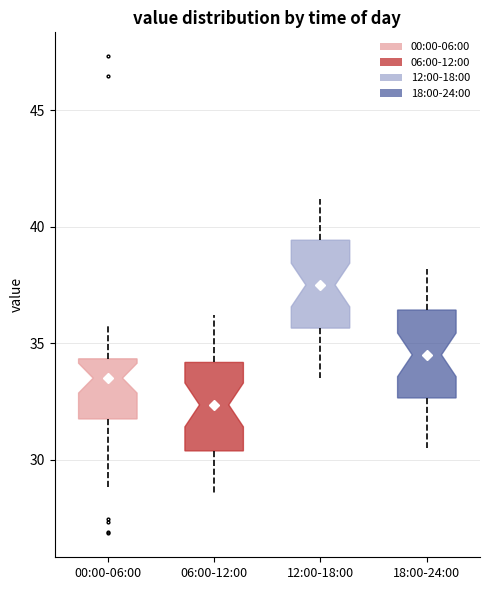

Where does the median line of the box for 12:00-18:00 sit on the y-axis? The values are not printed on the chart, so give them approximately, as read against the axis.

37.5